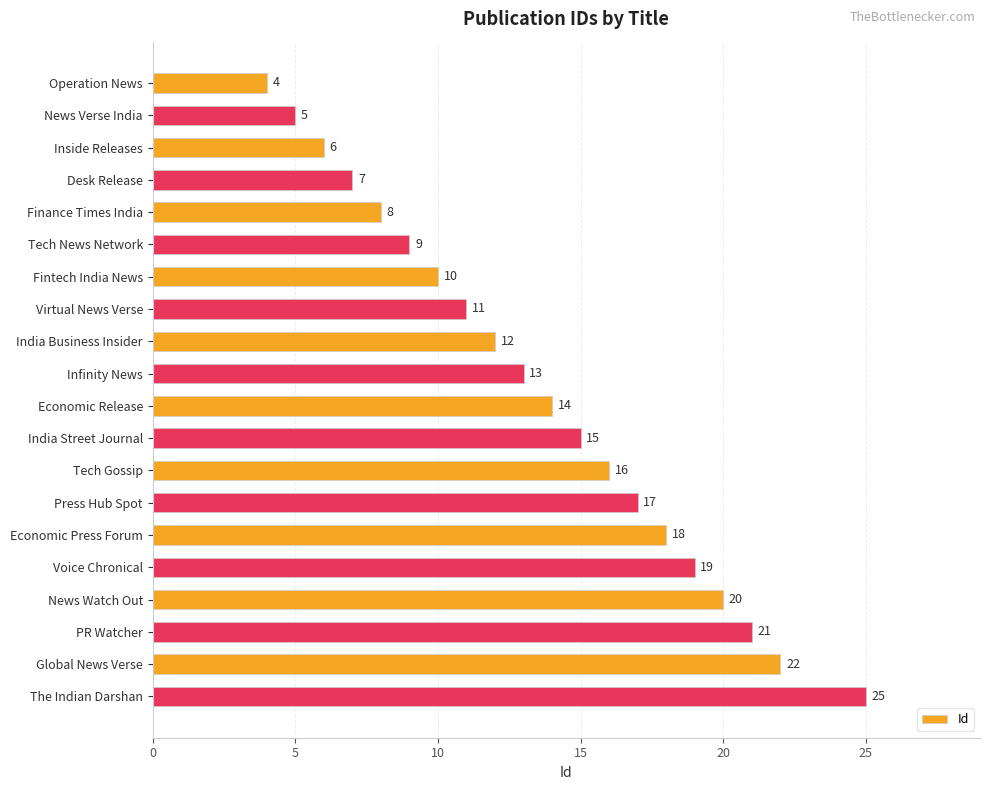

Approximately how many times larger is the value at PR Watcher compared to Press Hub Spot?

1.2